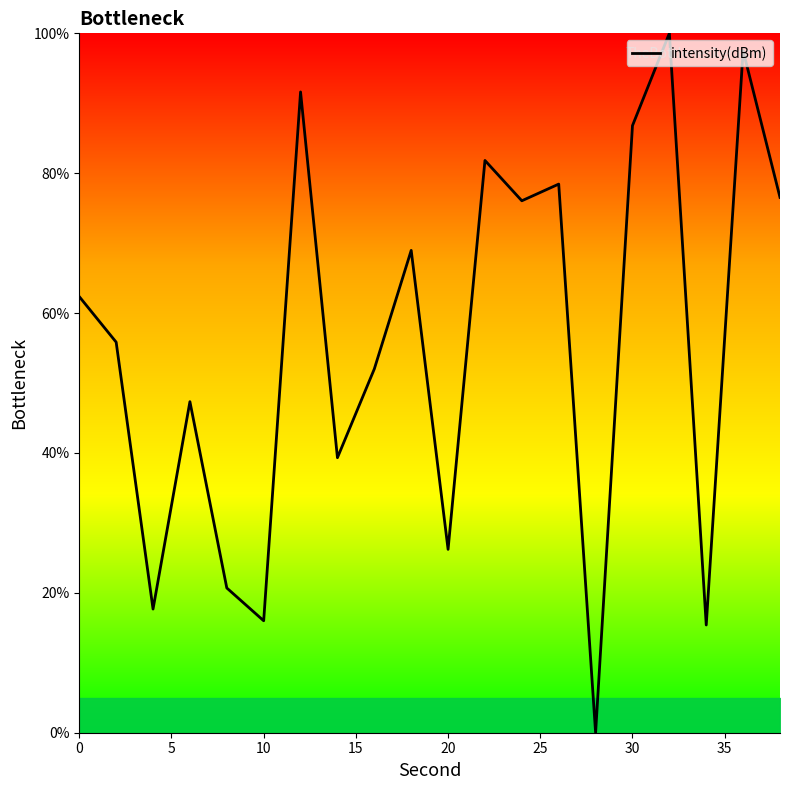

What is the difference between the maximum and minimum values?

100.0